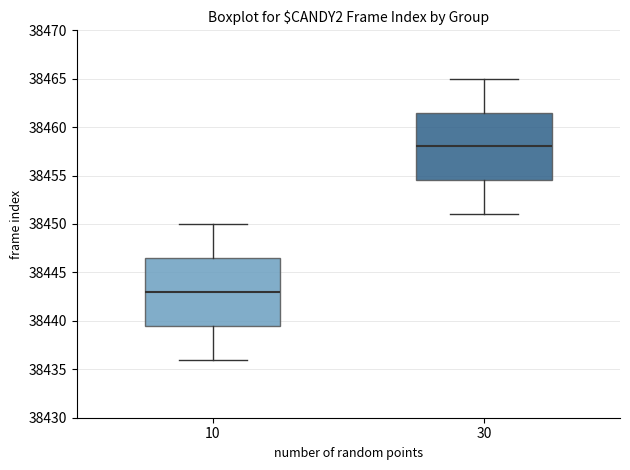

Reading left to right, read every box against the y-axis: the position of its median line, the range the box covers, and the ends of its whiskers. The values are not printed on the chart, so give them approximately, as read against the axis.

10: median 38443.0, box 38439.5 to 38446.5, whiskers 38436.0 to 38450.0
30: median 38458.0, box 38454.5 to 38461.5, whiskers 38451.0 to 38465.0